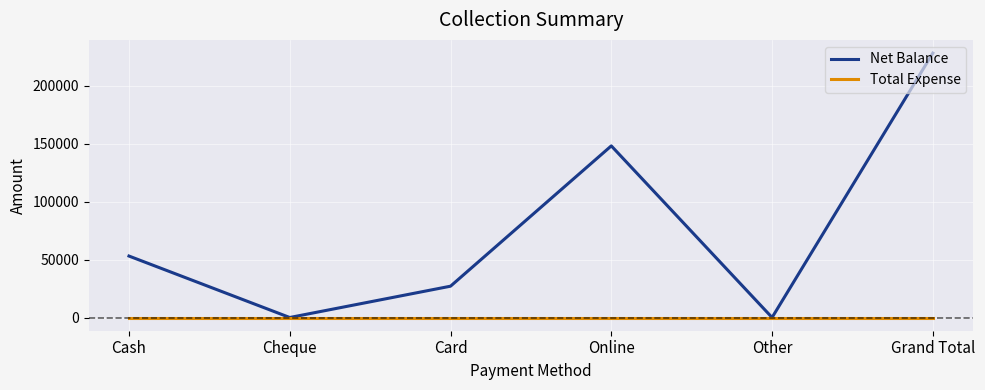

At how many categories does at least one series exceed 50346?

3